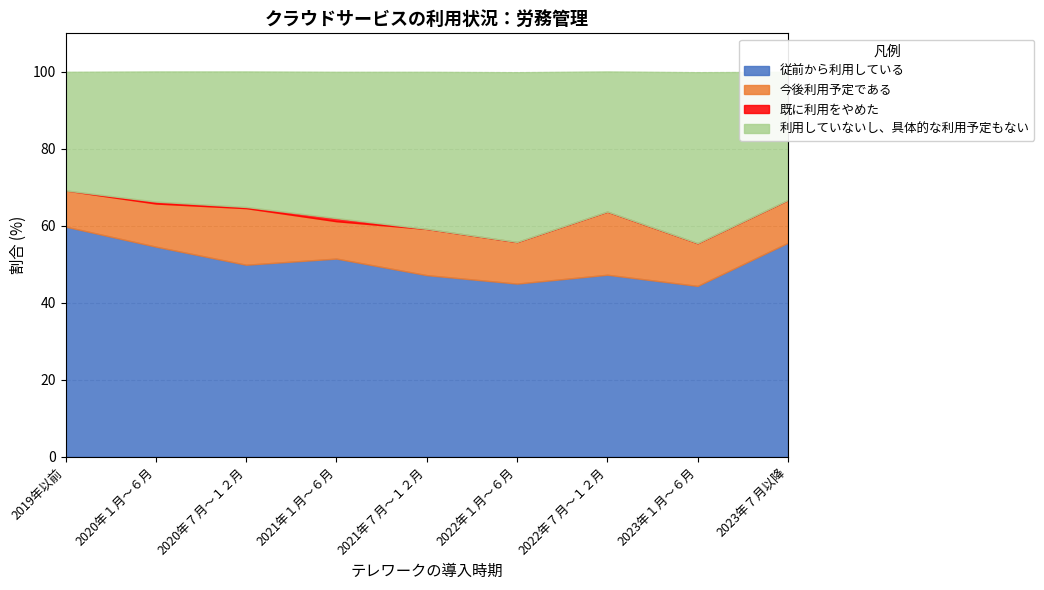

True or false: 今後利用予定である has a value of 9.4 at 2019年以前.

True